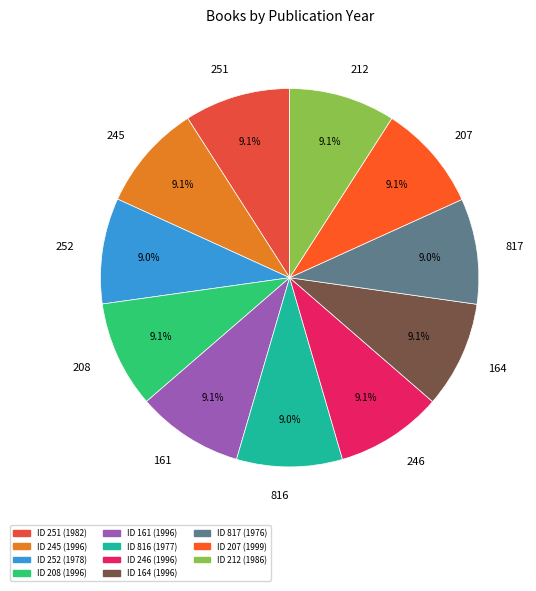

Approximately how many times larger is the value at 246 compared to 816?

1.0